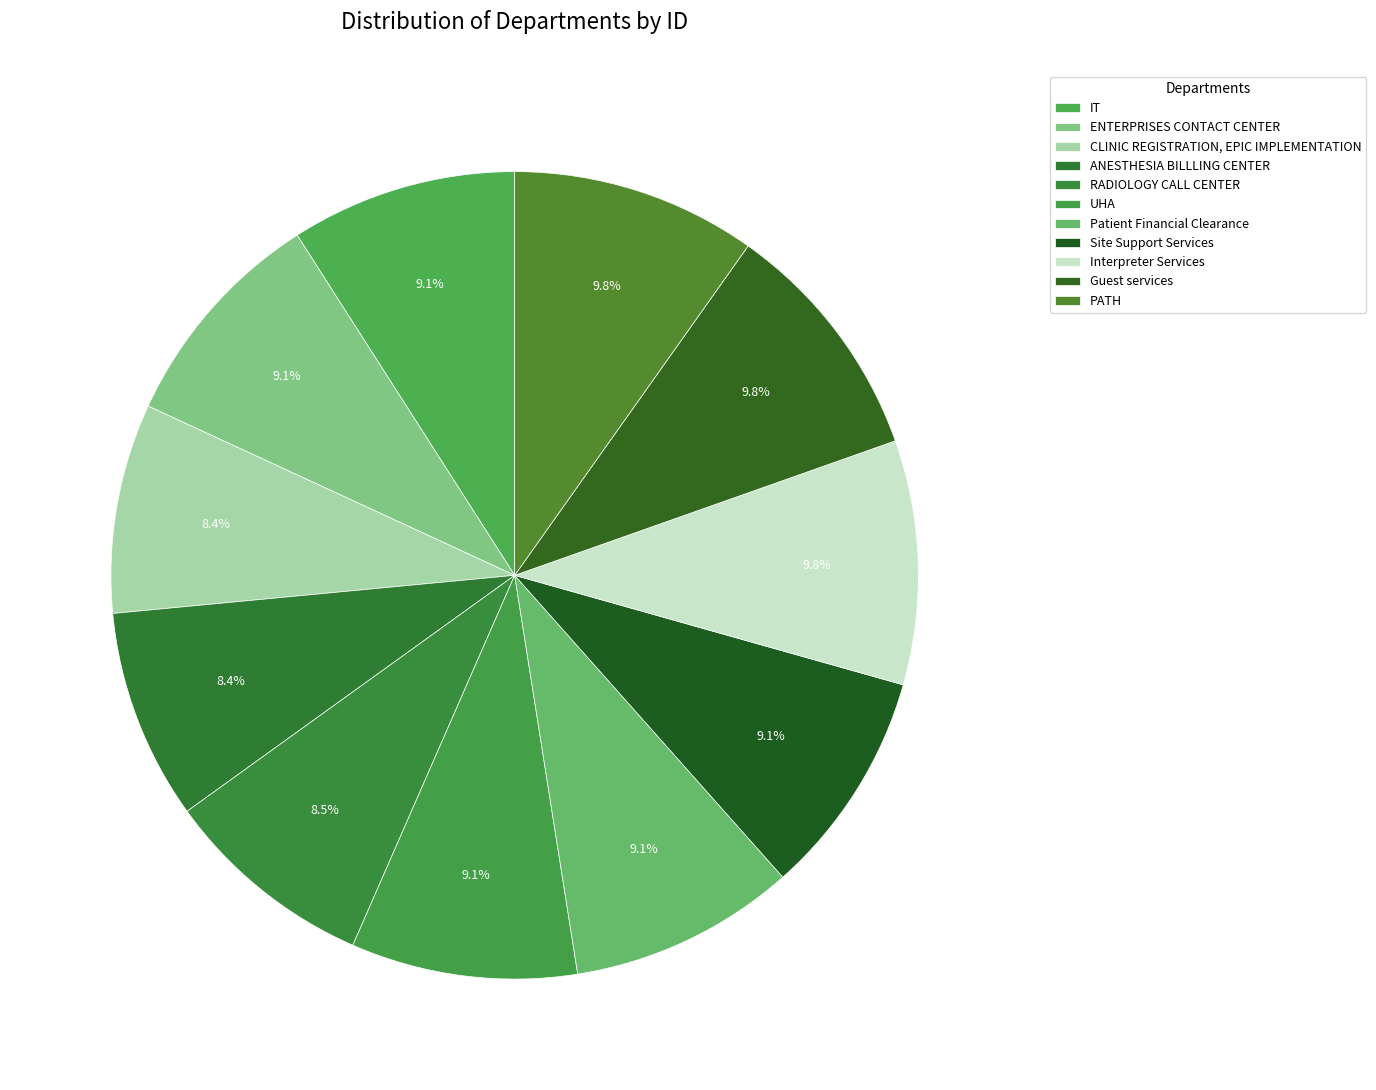

Which has a higher value, UHA or ENTERPRISES CONTACT CENTER?

UHA